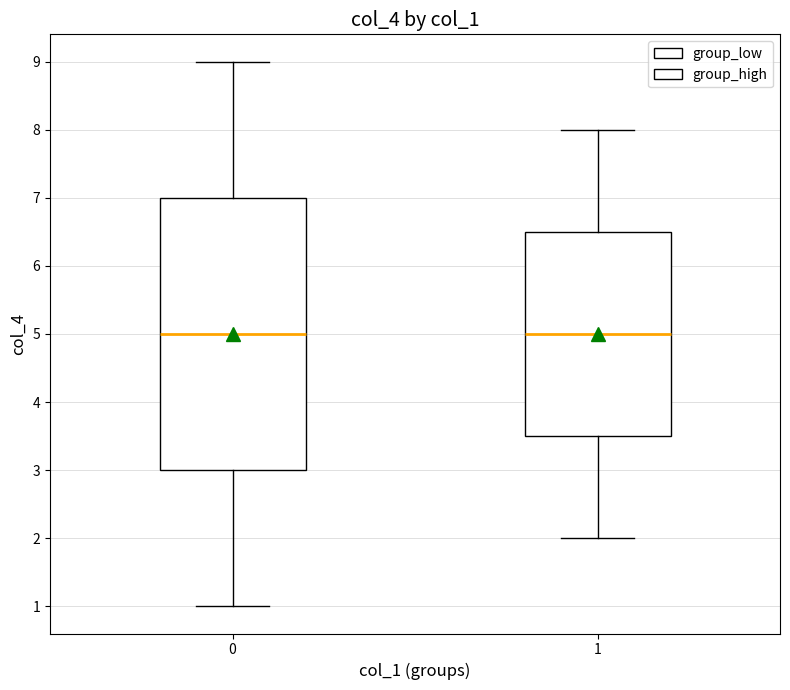

Reading left to right, read every box against the y-axis: the position of its median line, the range the box covers, and the ends of its whiskers. The values are not printed on the chart, so give them approximately, as read against the axis.

0: median 5.0, box 3.0 to 7.0, whiskers 1.0 to 9.0
1: median 5.0, box 3.5 to 6.5, whiskers 2.0 to 8.0